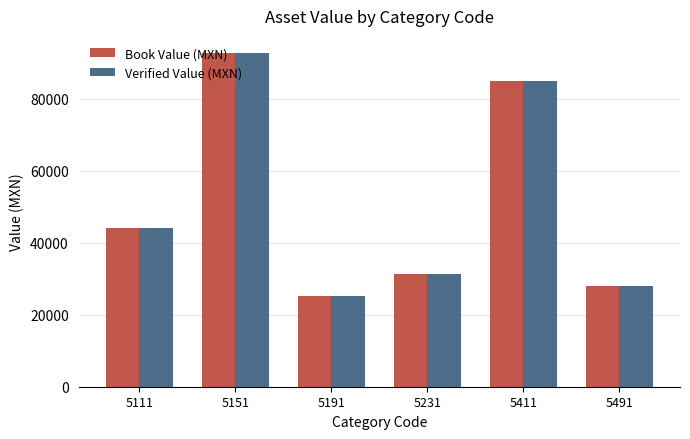

Reading left to right, list all the values displayed in this chart.

Book Value (MXN): 44140.0	92891.0	25129.0	31445.0	85000.0	28000.0
Verified Value (MXN): 44140.0	92891.0	25129.0	31445.0	85000.0	28000.0